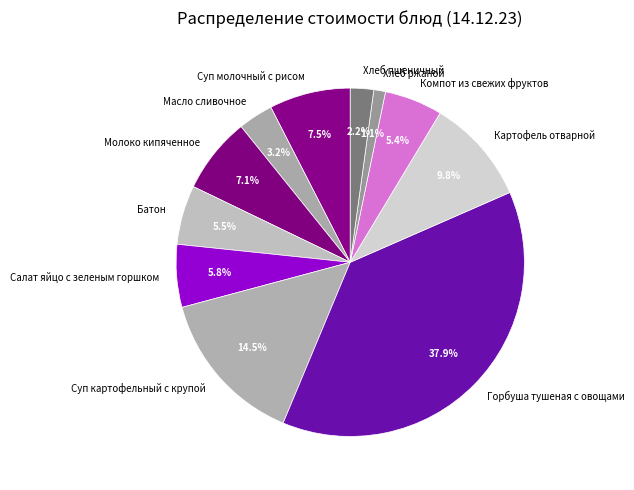

To the nearest percent, what percentage of the pie is Масло сливочное?

3%